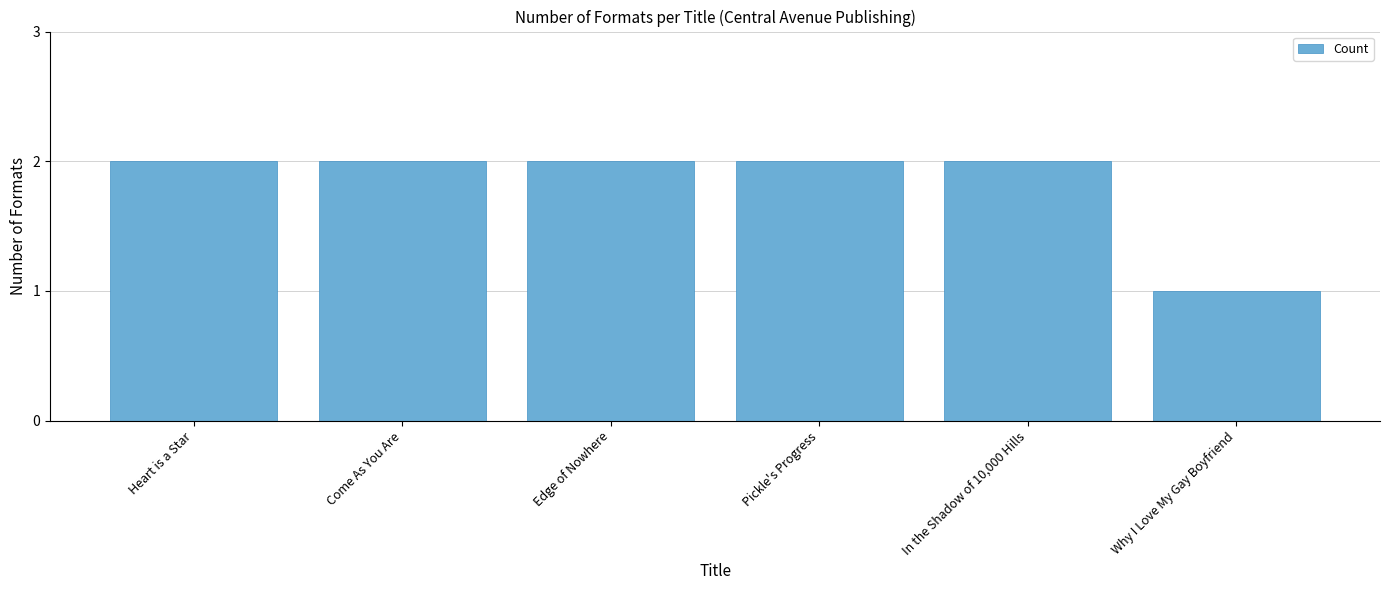

Approximately how many times larger is the value at Why I Love My Gay Boyfriend compared to Pickle's Progress?

0.5